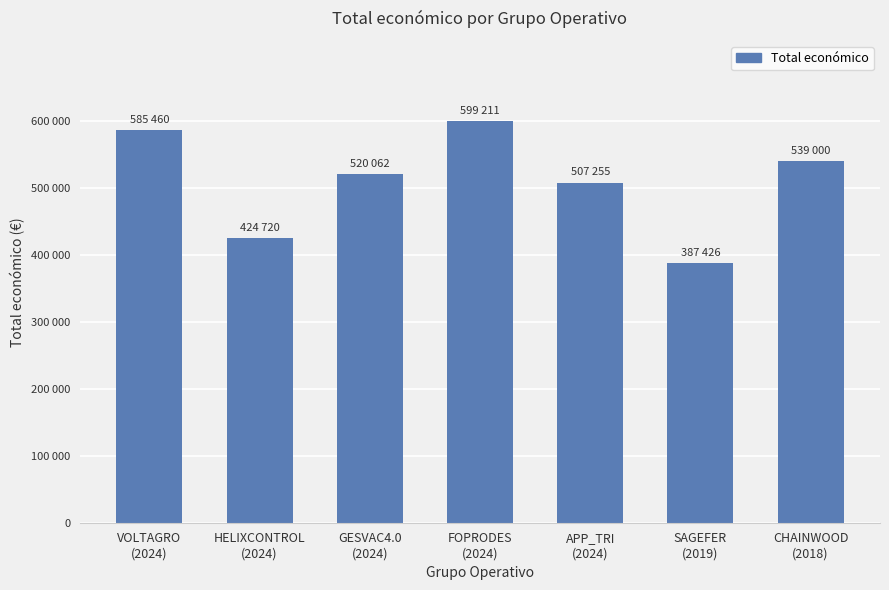

Read the value at HELIXCONTROL
(2024), to the nearest 50.

424700